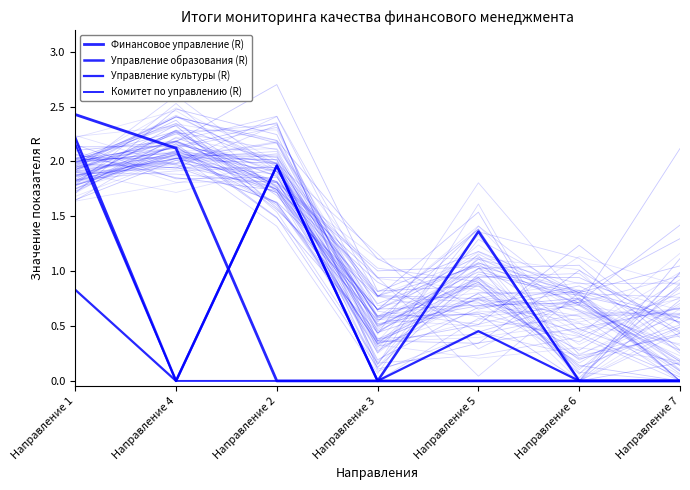

What are all the series names shown in the legend?

Финансовое управление (R), Управление образования (R), Управление культуры (R), Комитет по управлению (R)